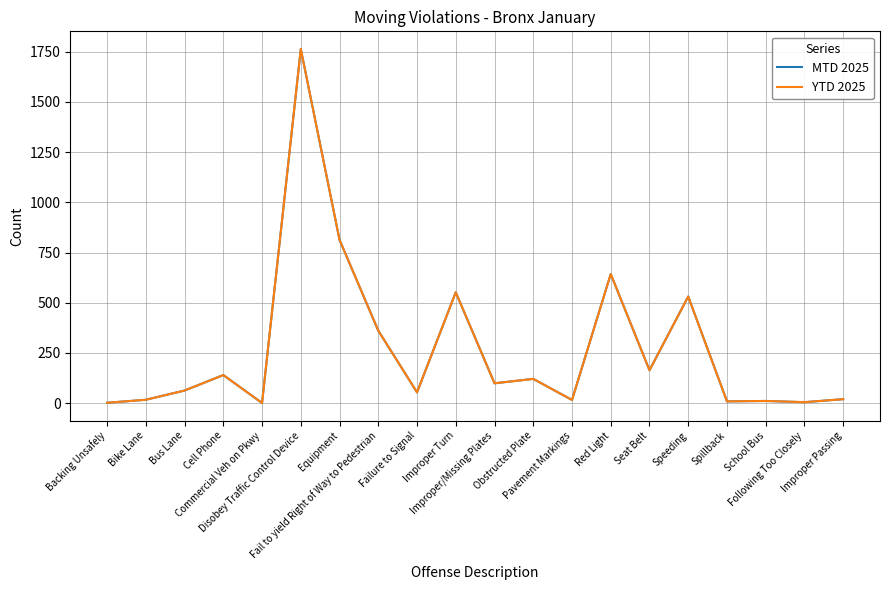

True or false: MTD 2025 has a value of 28 at Pavement Markings.

False